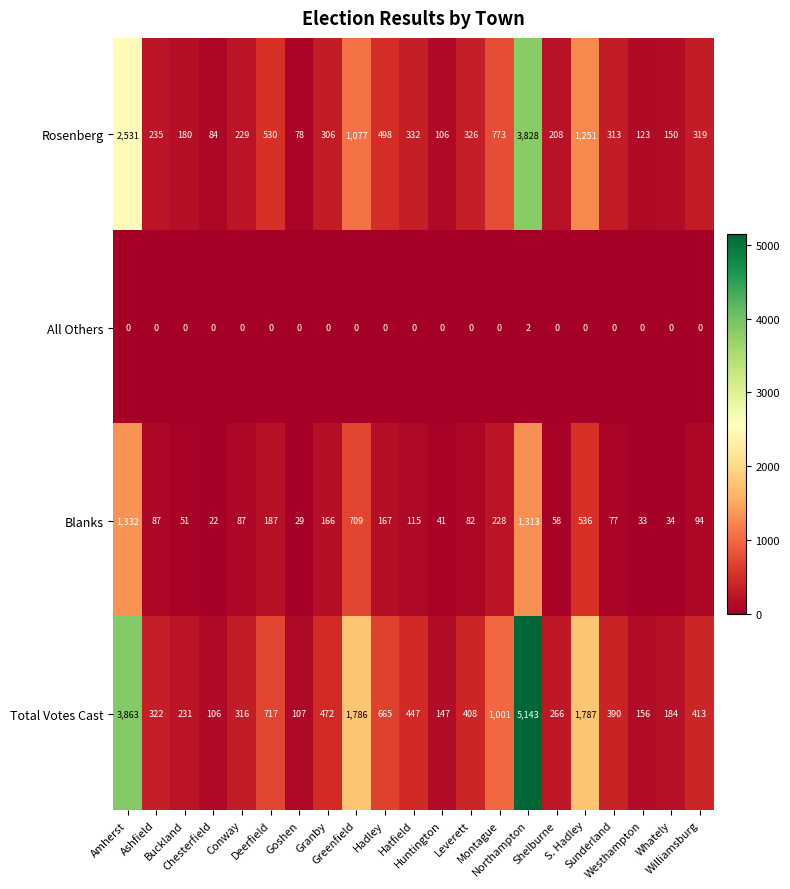

What is the maximum value shown in the chart?

5143